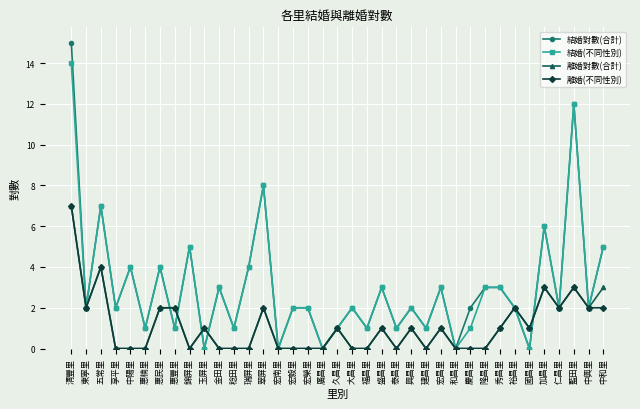

Is the value of 結婚(不同性別) at 中和里 greater than the value of 離婚對數(合計) at 宏南里?

Yes